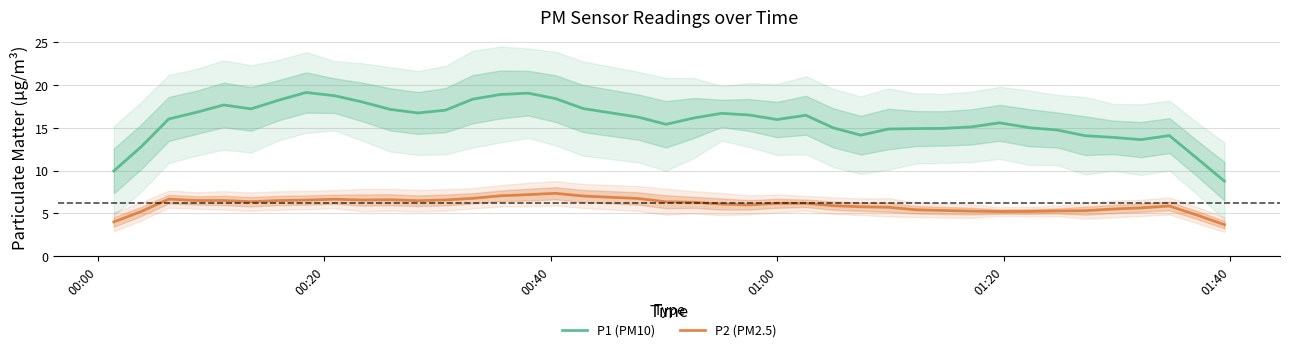

Rank the series by their maximum value, from highest to lowest.

P1 (PM10), P2 (PM2.5)